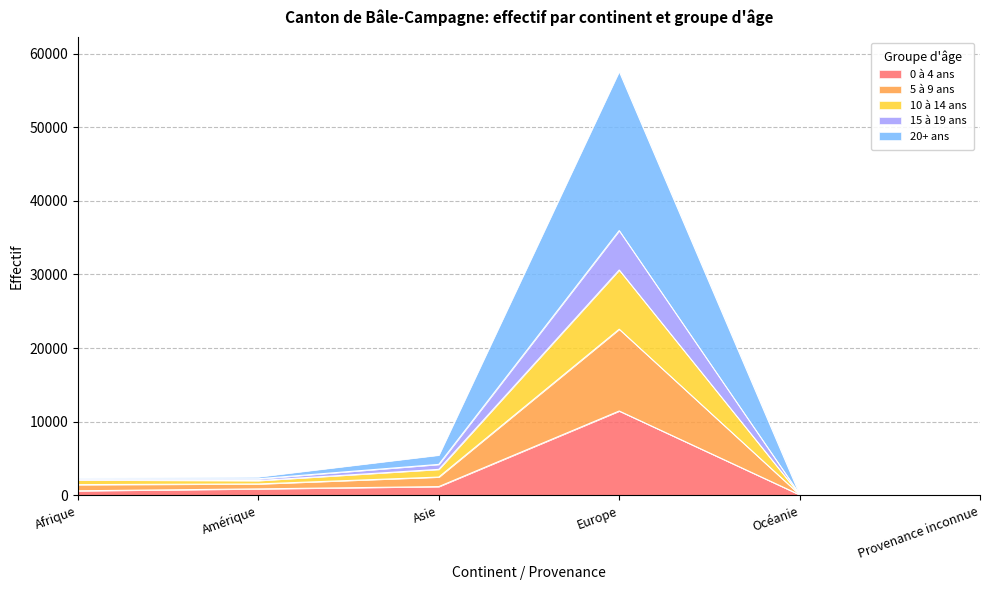

At which category is the sum across all series the highest?

Europe